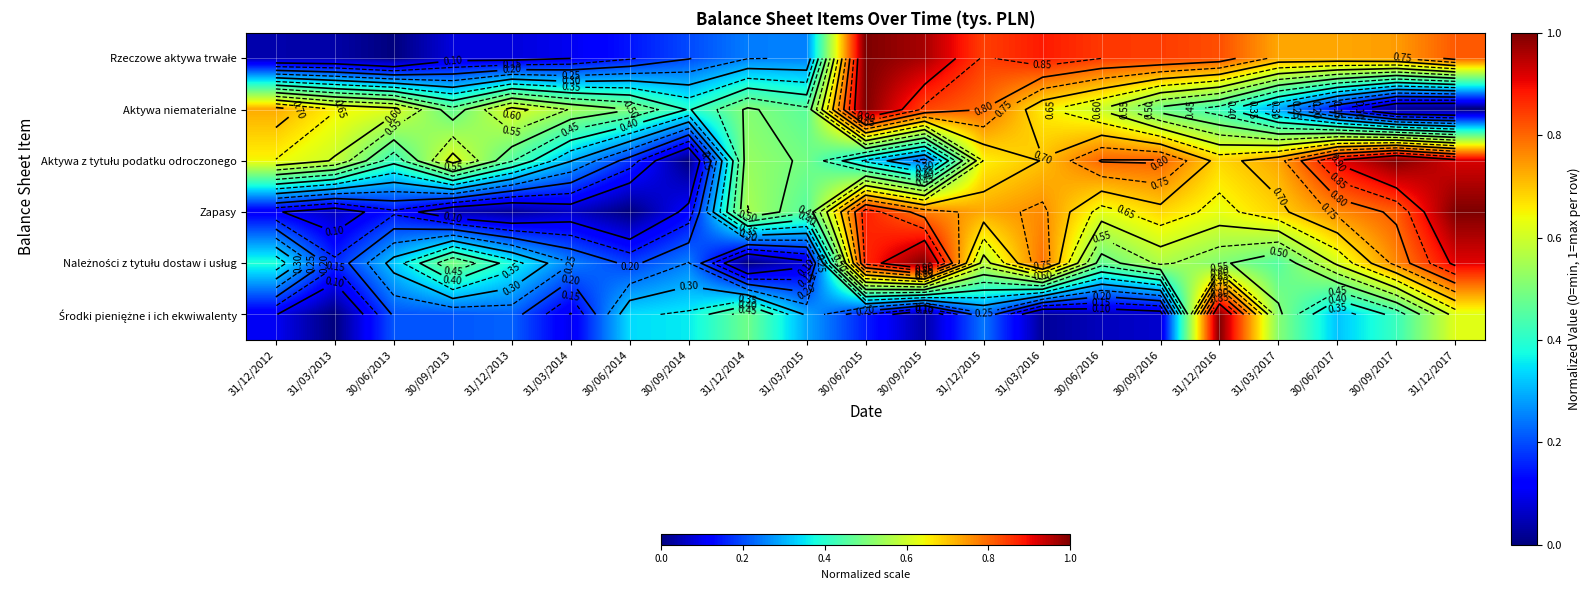

True or false: Zapasy has a value of 0.8 at 30/09/2017.

True